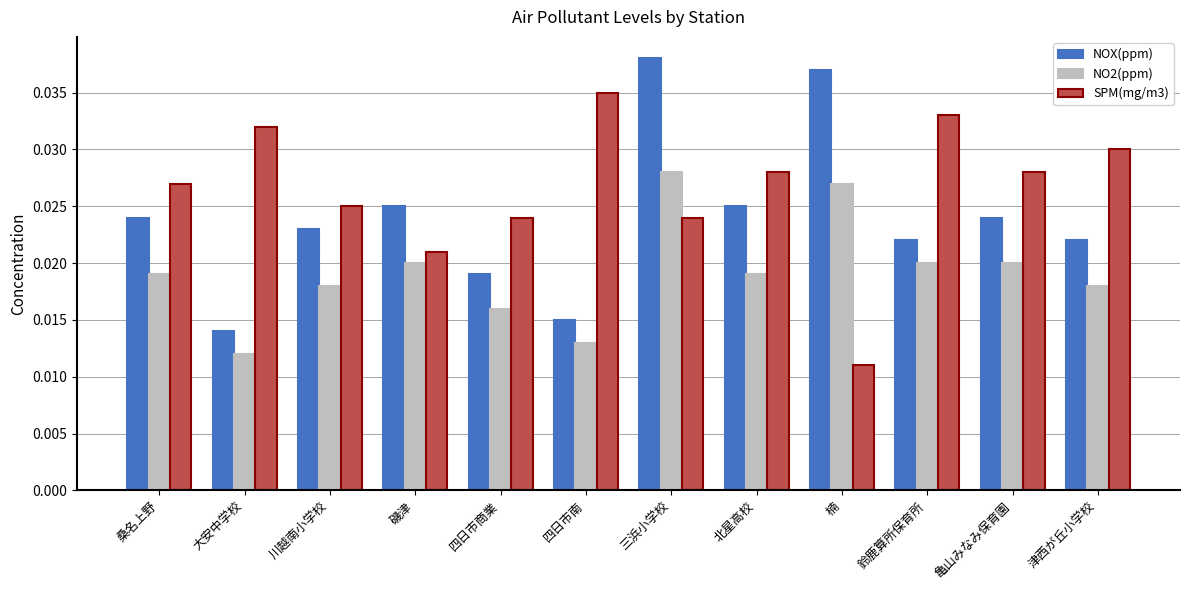

Is the value of NOX(ppm) at 北星高校 greater than the value of NO2(ppm) at 鈴鹿算所保育所?

Yes